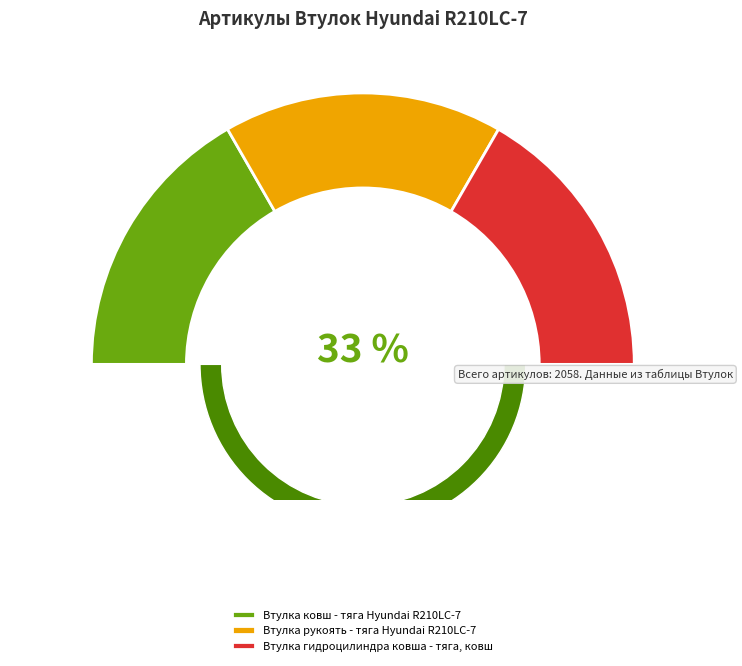

Between Втулка ковш - тяга Hyundai R210LC-7 and Втулка рукоять - тяга Hyundai R210LC-7, which is larger?

Втулка ковш - тяга Hyundai R210LC-7